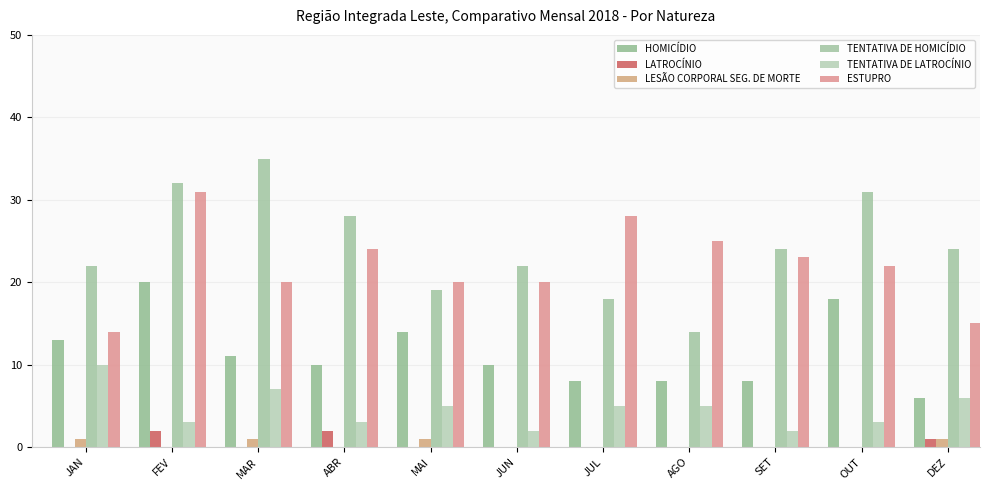

At which category is the sum across all series the highest?

FEV